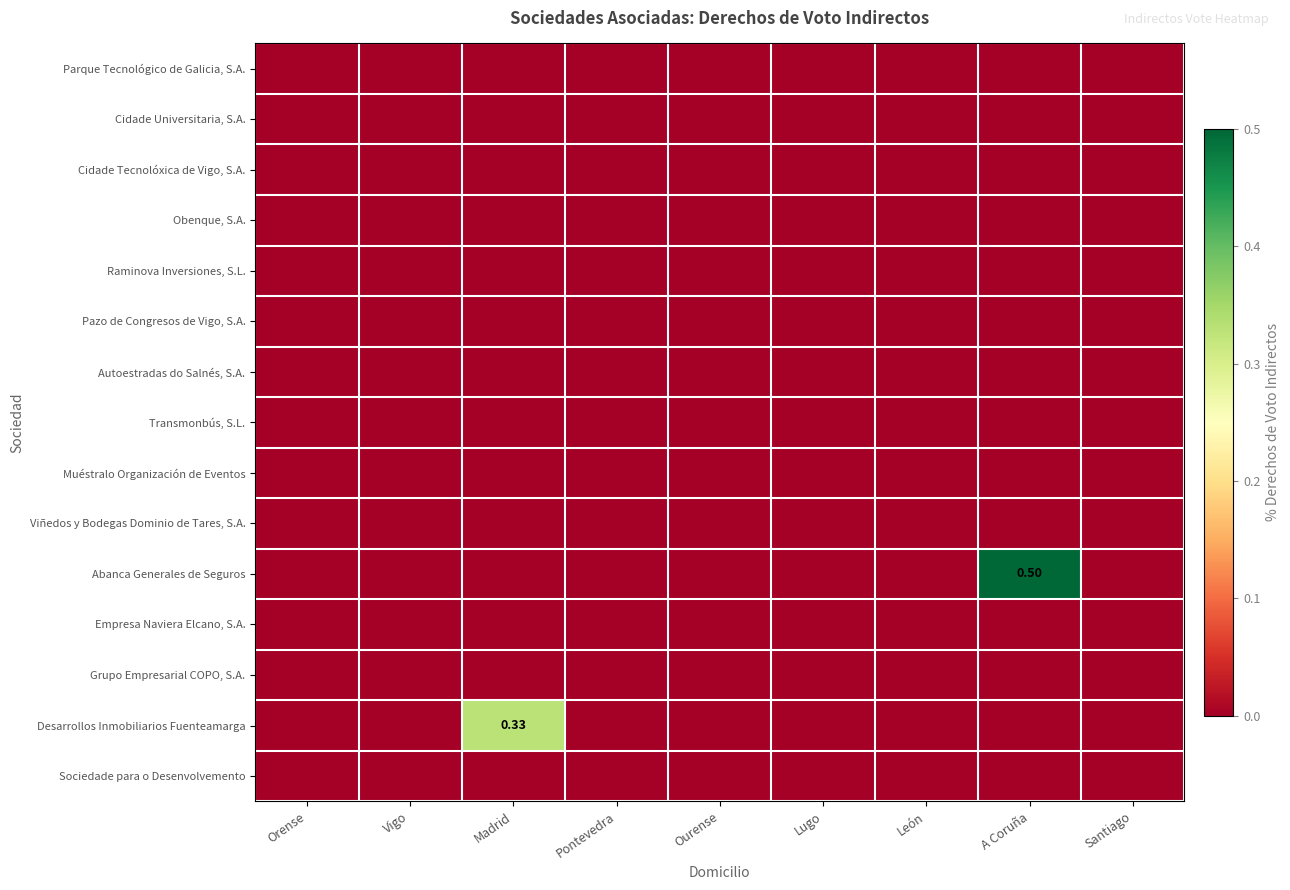

True or false: Abanca Generales de Seguros has a value of -0.2 at Orense.

False